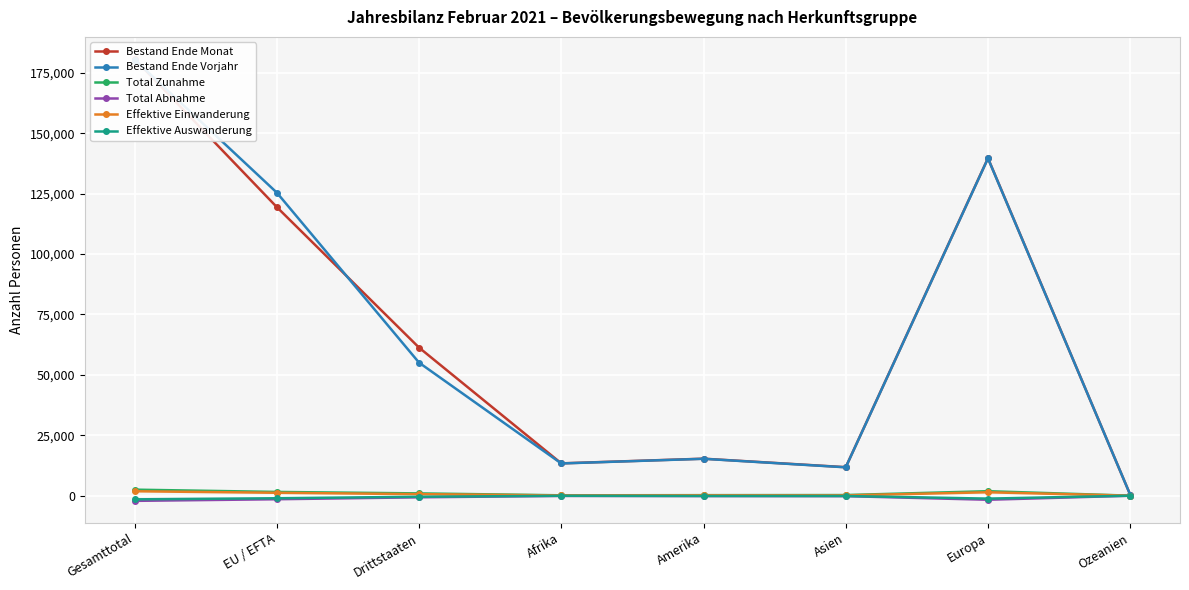

Reading left to right, what are all the values shown in this chart?

Bestand Ende Monat: 180685	119413	61272	13377	15310	11792	139642	392
Bestand Ende Vorjahr: 180448	125396	55052	13334	15266	11738	139545	394
Total Zunahme: 2495	1550	945	153	219	259	1853	9
Total Abnahme: -2143	-1473	-670	-101	-155	-188	-1685	-14
Effektive Einwanderung: 1830	1199	631	101	184	129	1407	8
Effektive Auswanderung: -1513	-1065	-448	-43	-117	-129	-1215	-9